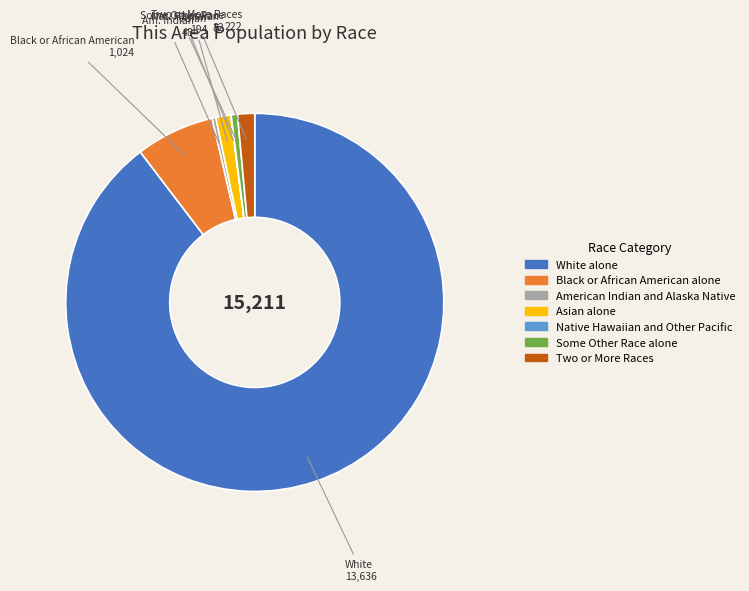

Is White alone the majority of the pie?

Yes